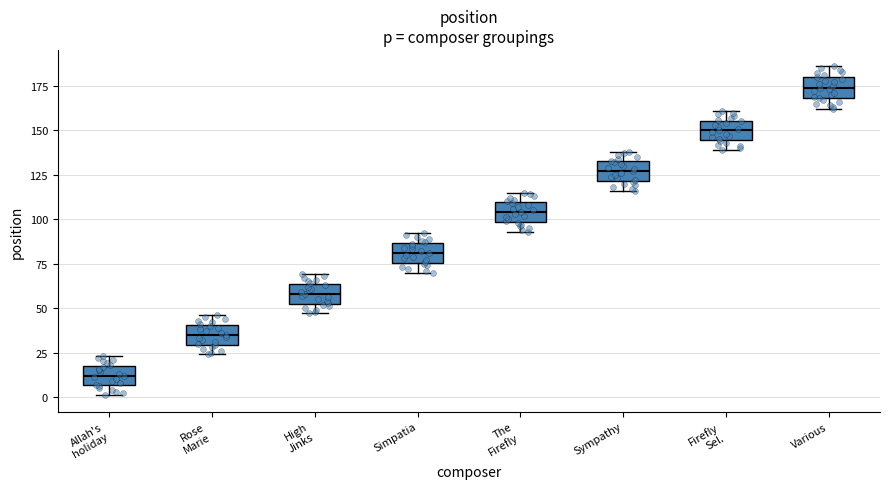

Reading left to right, transcribe this box plot: for each box, give where its median line is, the range the box spans, and where its two whiskers end, as read against the y-axis. The values are not printed on the chart, so give them approximately, as read against the axis.

Allah's holiday: median 10, box 5 to 20, whiskers 0 to 25
Rose Marie: median 35, box 30 to 40, whiskers 25 to 45
High Jinks: median 60, box 55 to 65, whiskers 45 to 70
Simpatia: median 80, box 75 to 85, whiskers 70 to 90
The Firefly: median 105, box 100 to 110, whiskers 95 to 115
Sympathy: median 125, box 120 to 135, whiskers 115 to 140
Firefly Sel.: median 150, box 145 to 155, whiskers 140 to 160
Various: median 175, box 170 to 180, whiskers 160 to 185